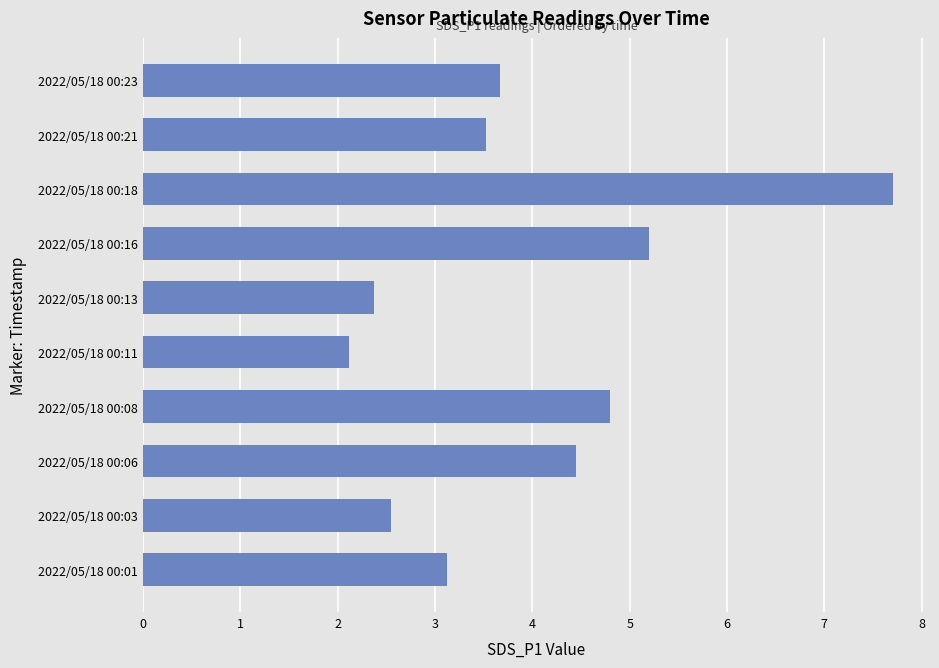

Approximately how many times larger is the value at 2022/05/18 00:16 compared to 2022/05/18 00:03?

2.0